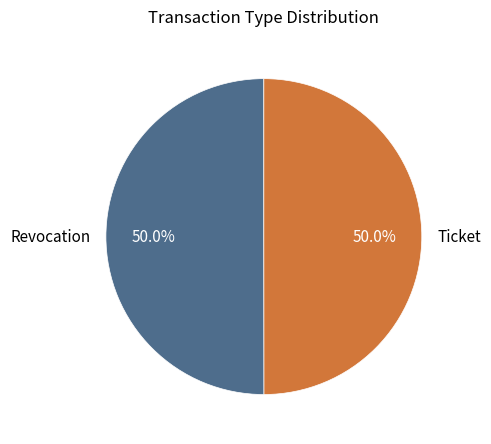

What percentage is the Revocation slice, to the nearest percent?

50%